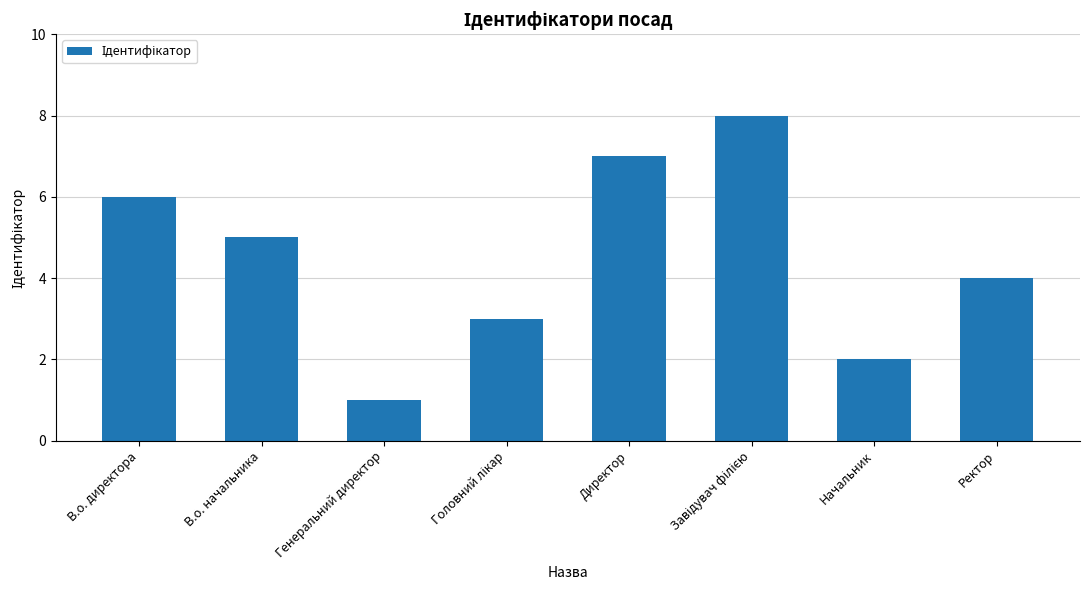

Reading right to left, transcribe all the data shown in this chart.

4	2	8	7	3	1	5	6